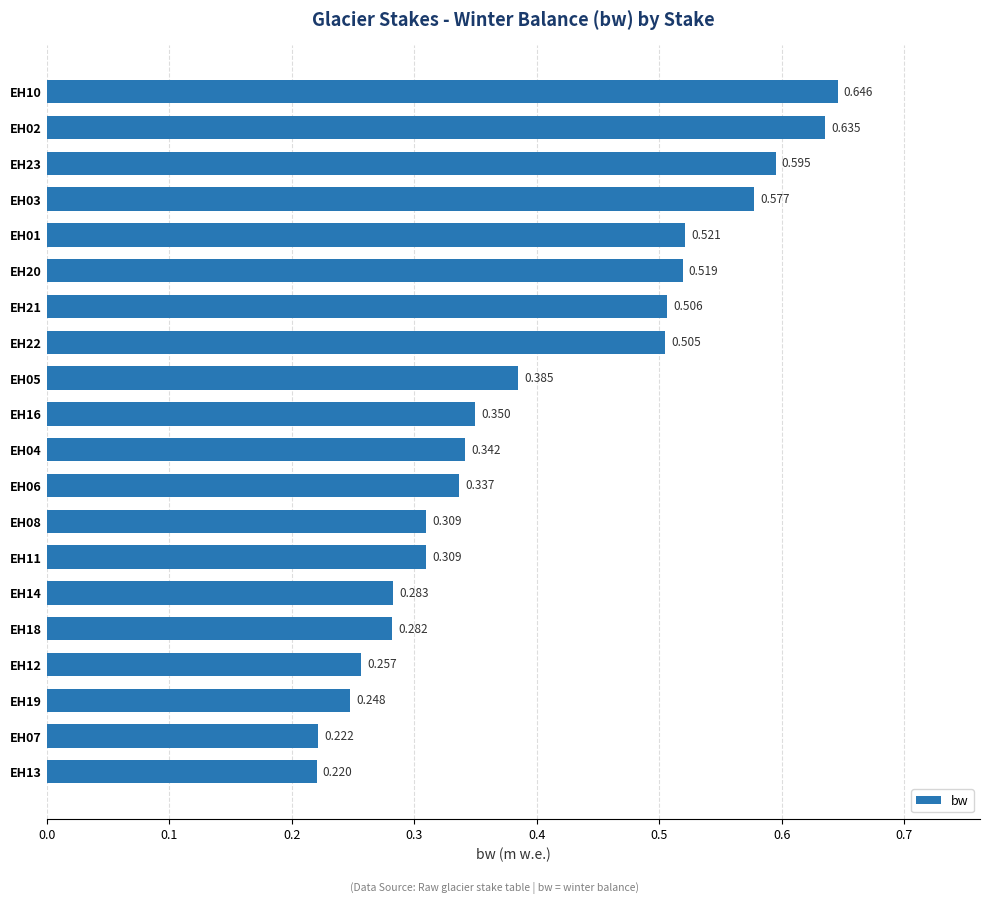

What is the sum of all values?

8.0